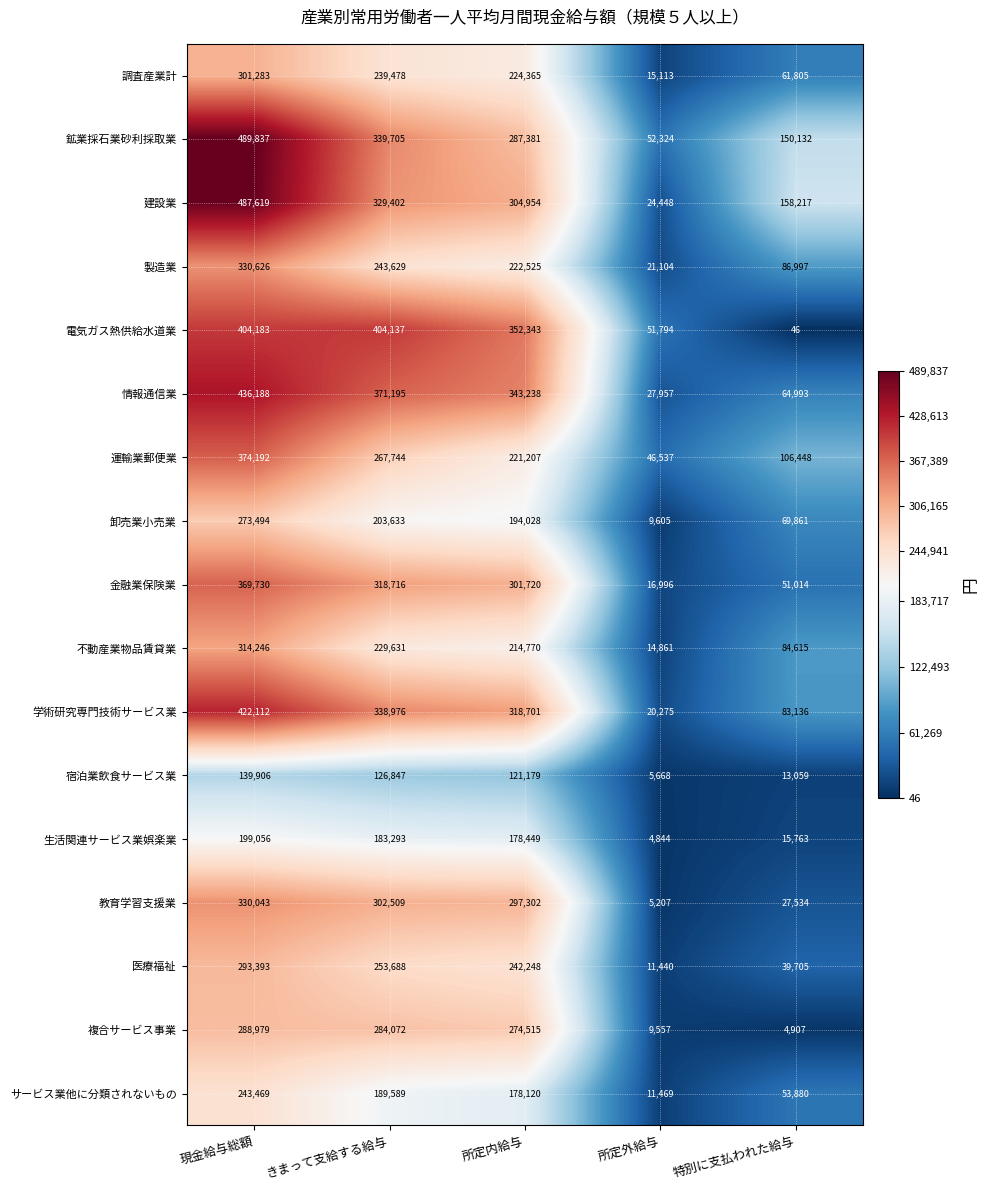

What is the average value of the 宿泊業飲食サービス業 series?

81332